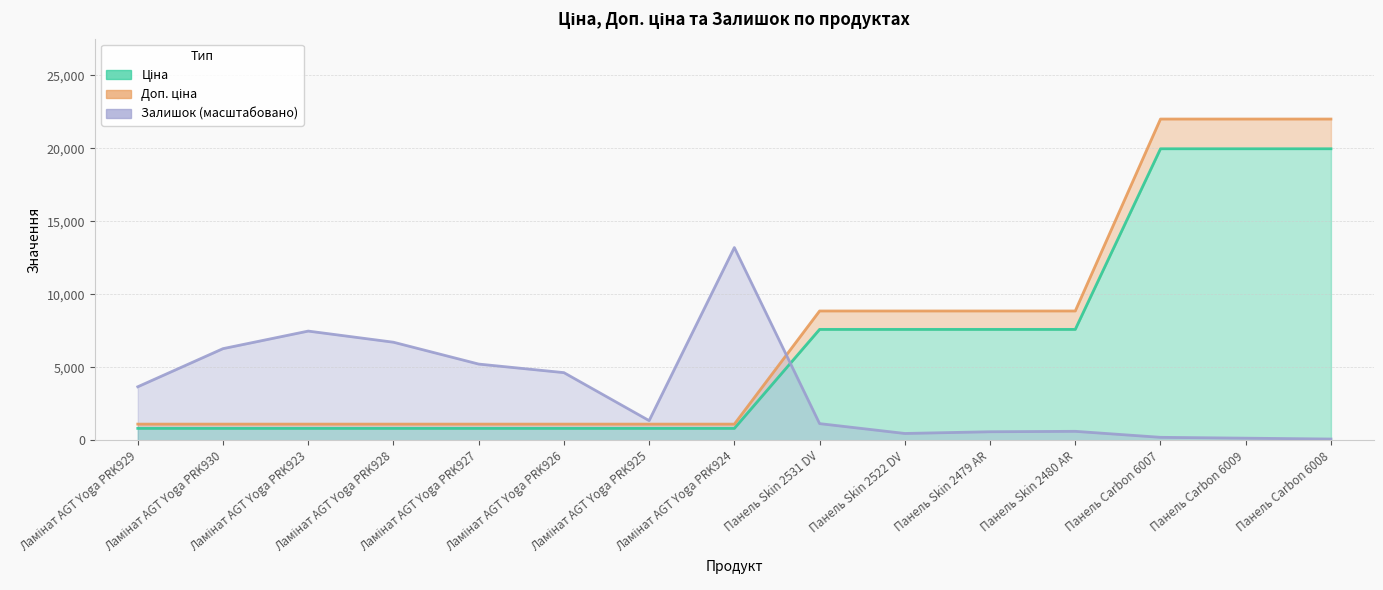

Where is the first local maximum for Залишок?

Ламінат AGT Yoga PRK923